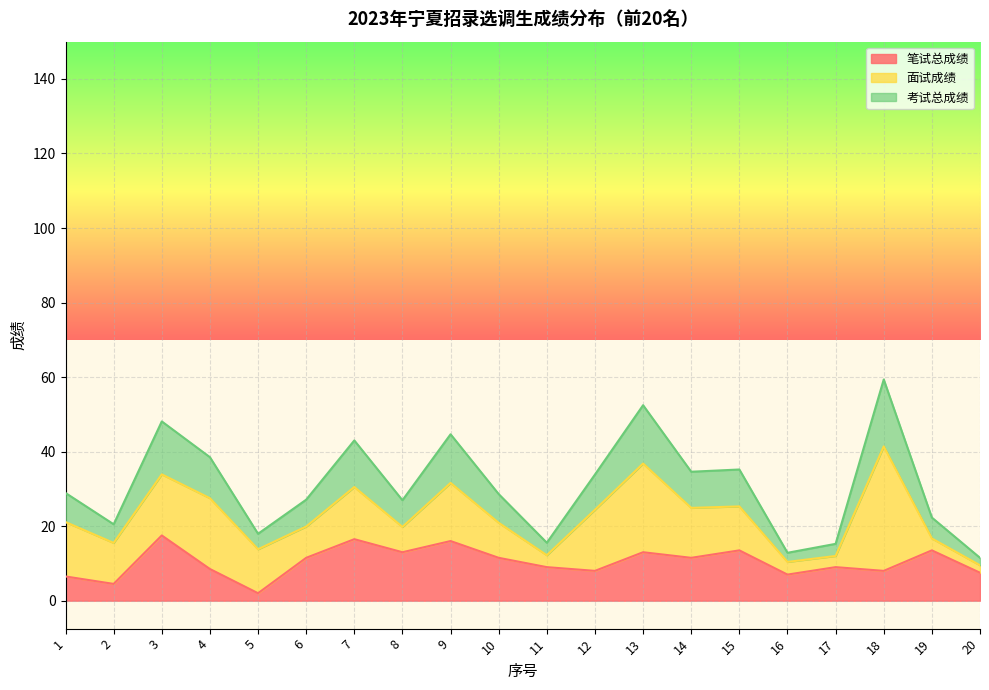

Which category has the highest value in the 考试总成绩 series?

18